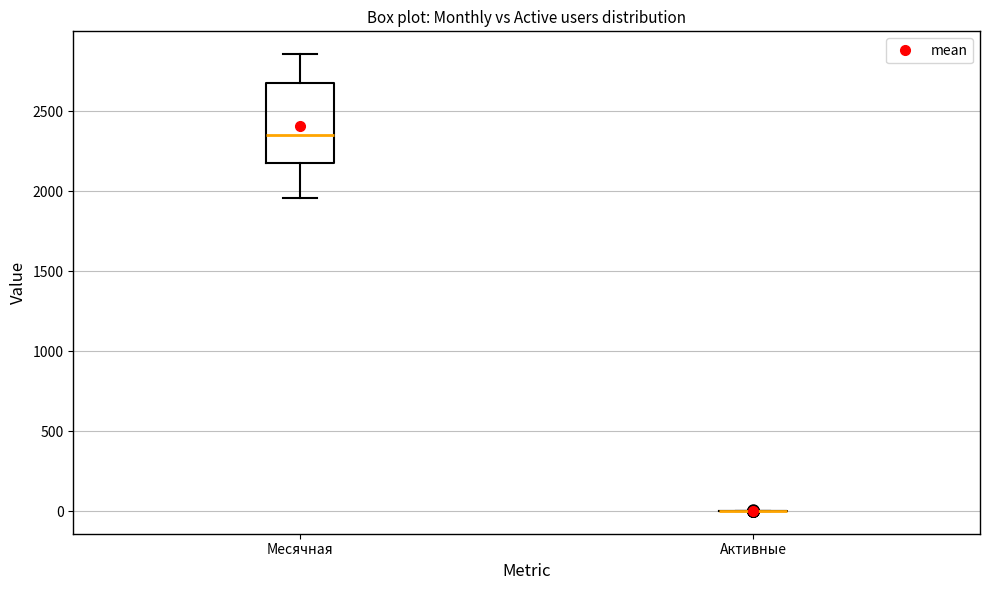

Comparing the boxes themselves (not the whiskers), which one is the tallest?

Месячная